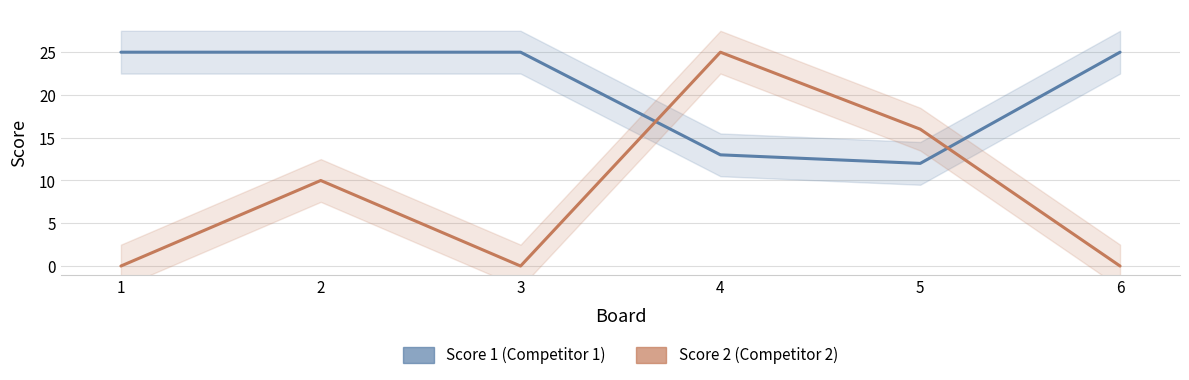

The value of Score 2 at 6 is 0. True or false?

True